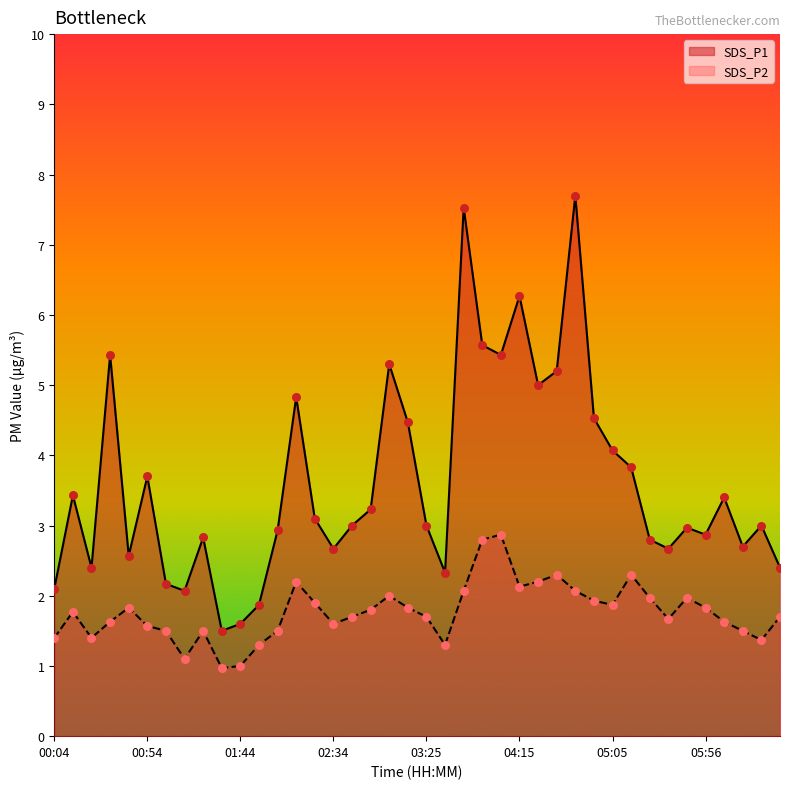

Which series reaches the minimum Y coordinate?

SDS_P2